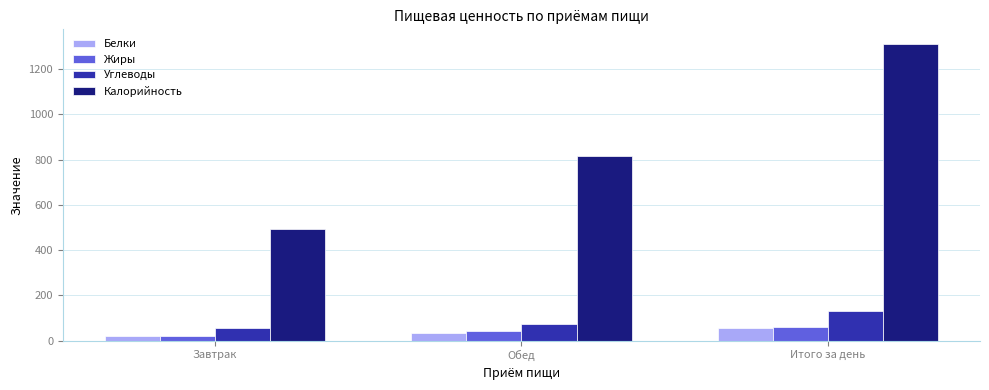

Does the chart contain stacked bars?

No